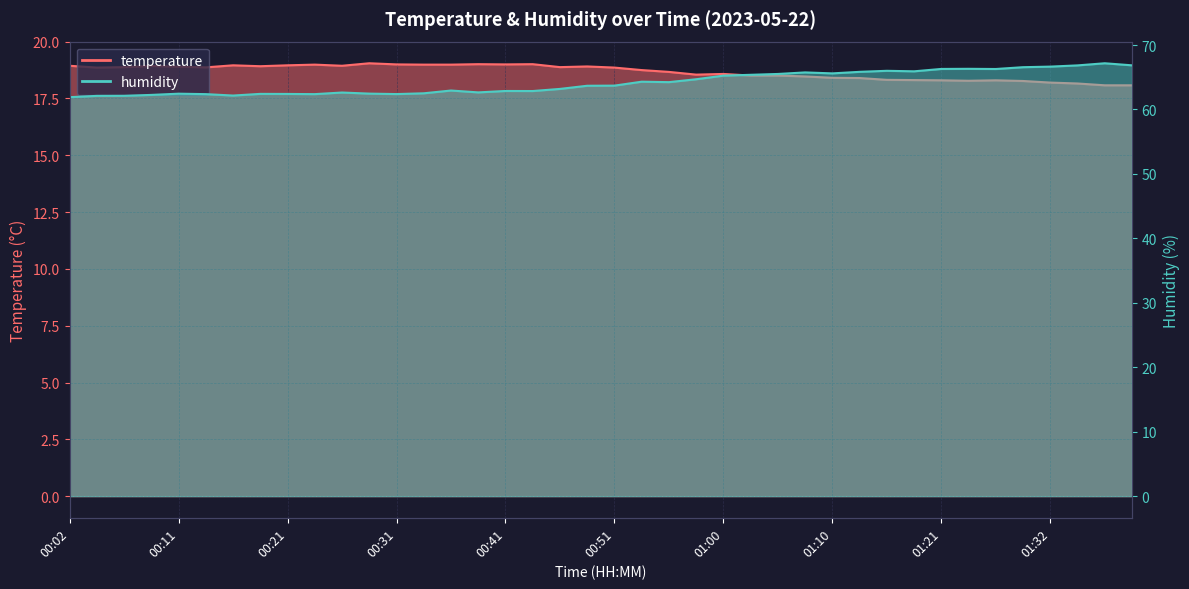

What is the label of the 26th point from the left?

01:03